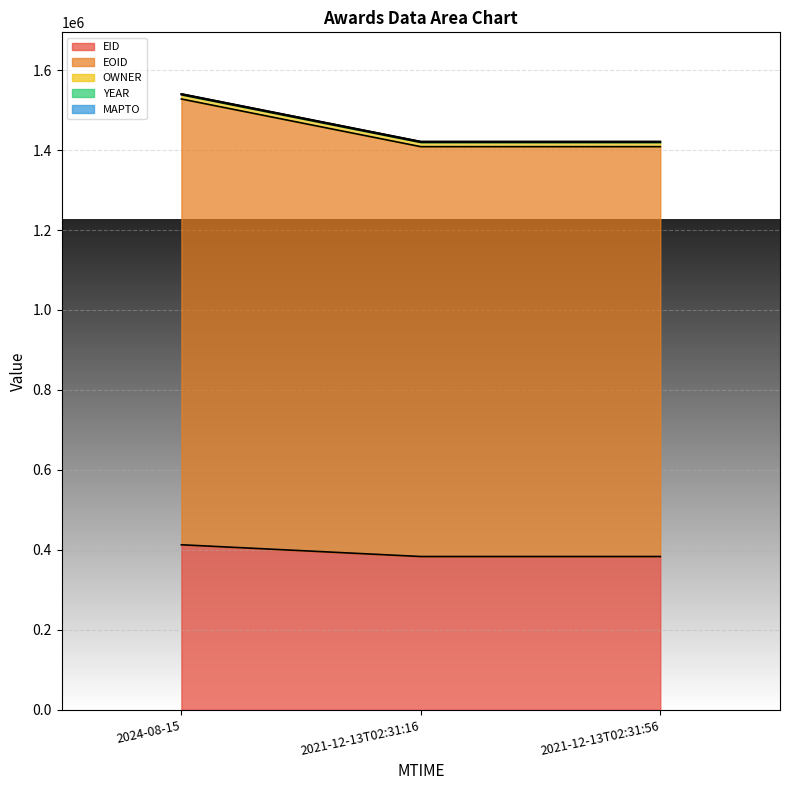

What is the label of the 1st point from the right?

2021-12-13T02:31:56